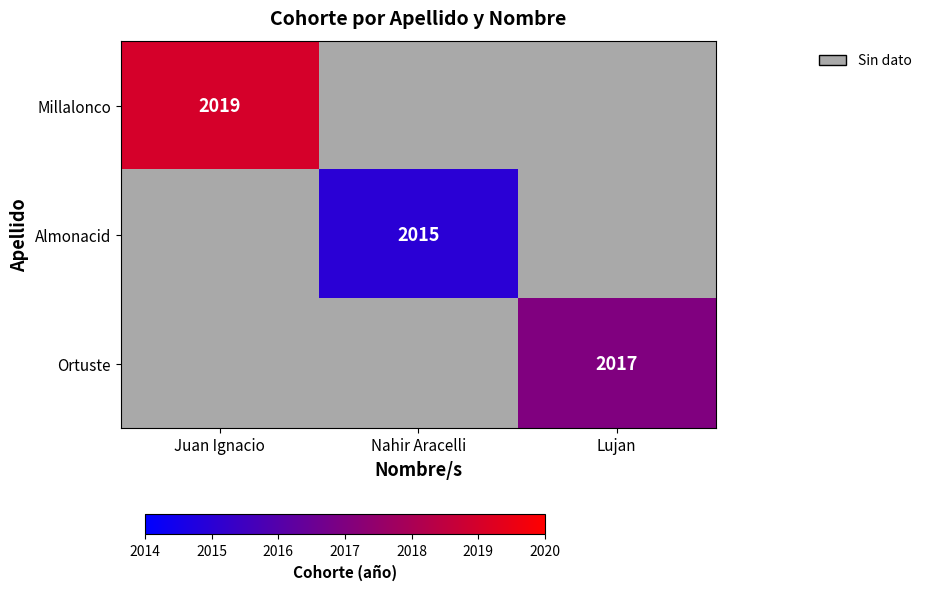

Is it true that Millalonco equals 2019 at Juan Ignacio?

True